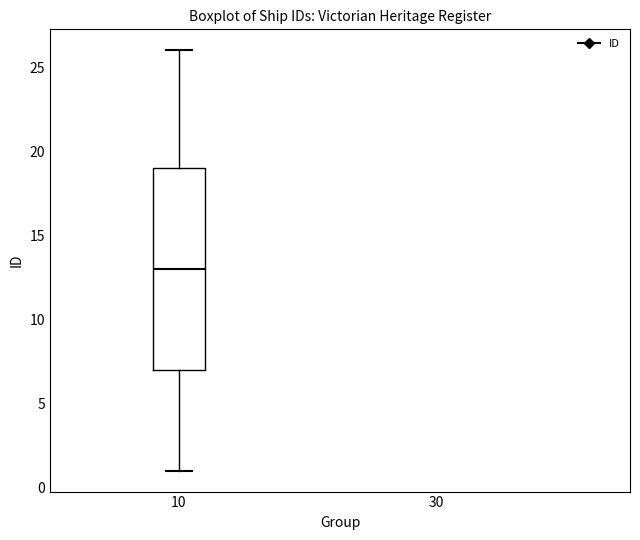

Transcribe this box plot: give where the median line is, the range the box spans, and where the two whiskers end, as read against the y-axis. The values are not printed on the chart, so give them approximately, as read against the axis.

median 13, box 7 to 19, whiskers 1 to 26